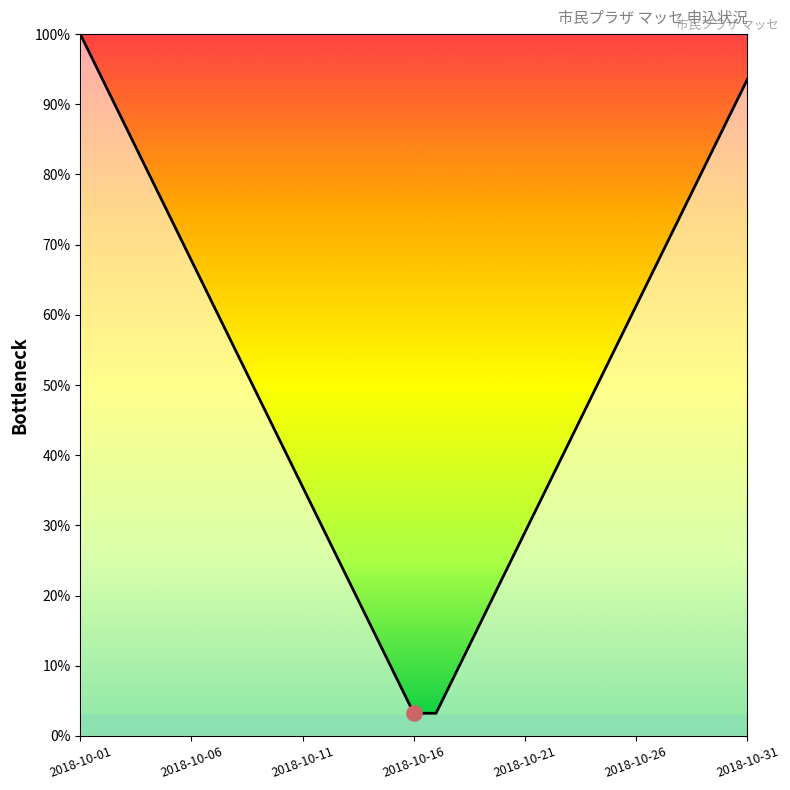

What is the smallest value displayed?

3.2